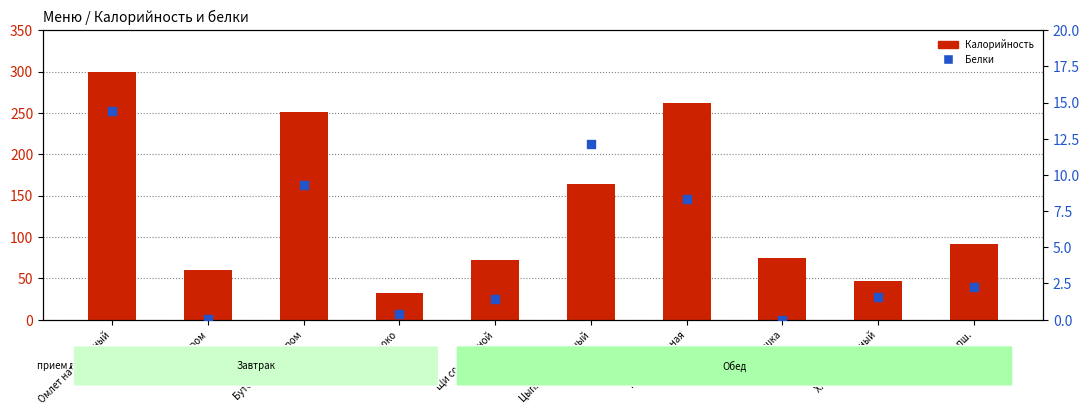

Is the value of Белки at Омлет натуральный greater than the value of Калорийность at Греча отварная?

No